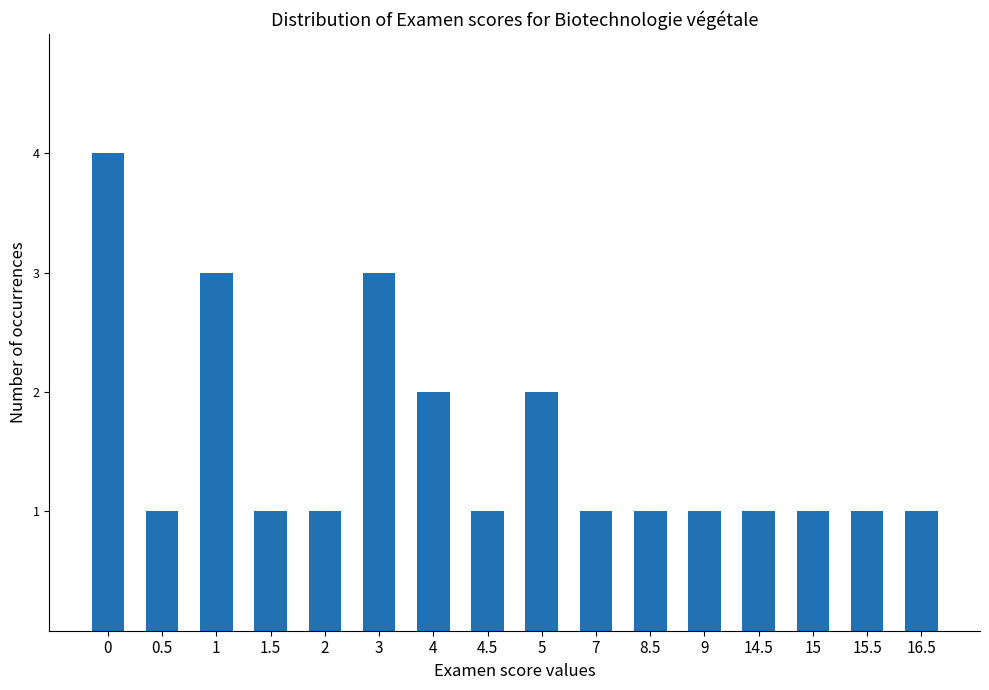

What position from the left is 7?

10